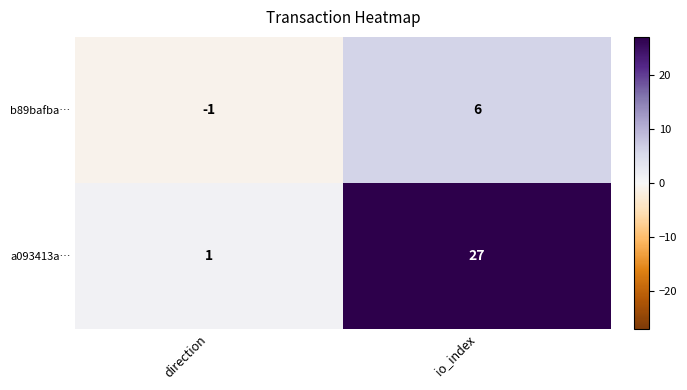

Which series has the largest total across all categories?

a093413a…